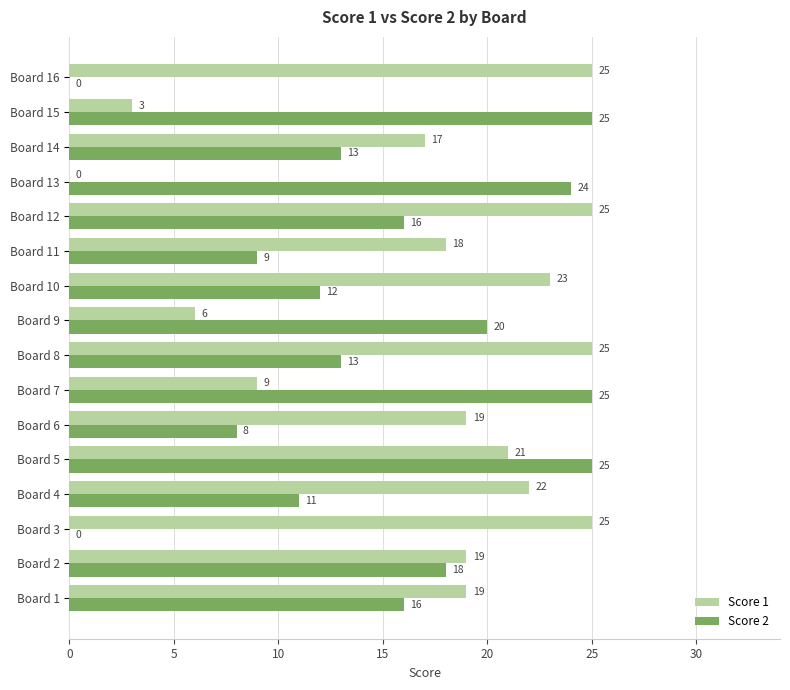

The Score 1 series shows 22 at Board 4. True or false?

True